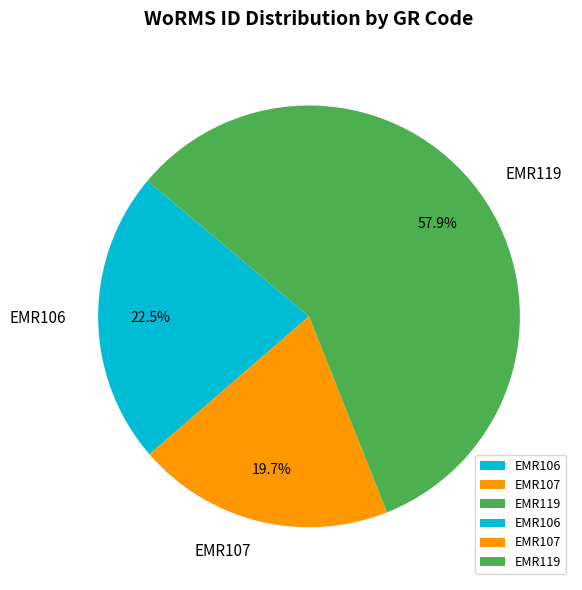

Is it true that EMR119 is 58% of the pie?

True